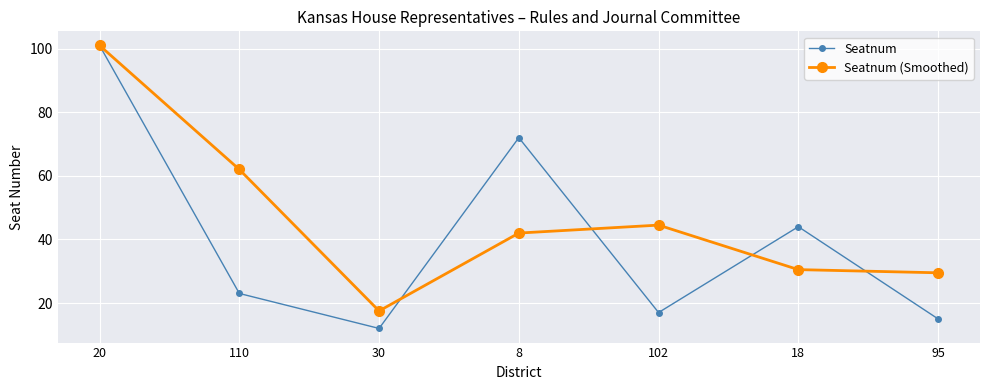

Read the Seatnum value at 8.

72.0